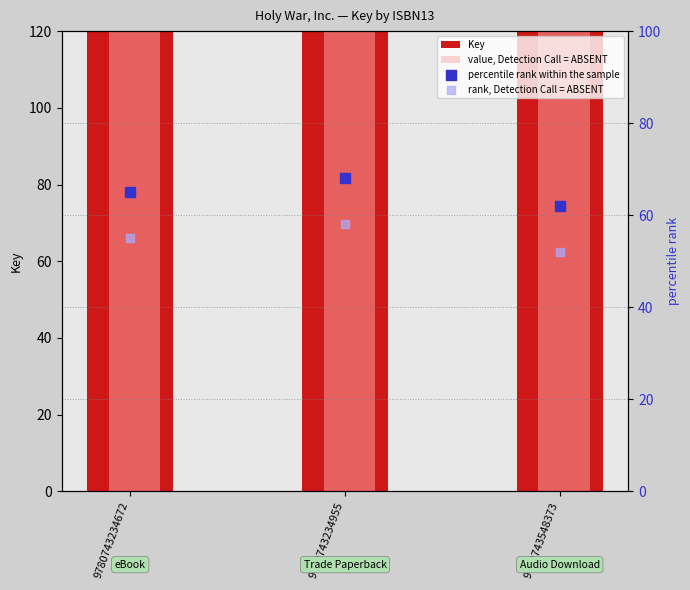

Is the value of value, Detection Call = ABSENT at 9780743548373 greater than the value of Key at 9780743548373?

No